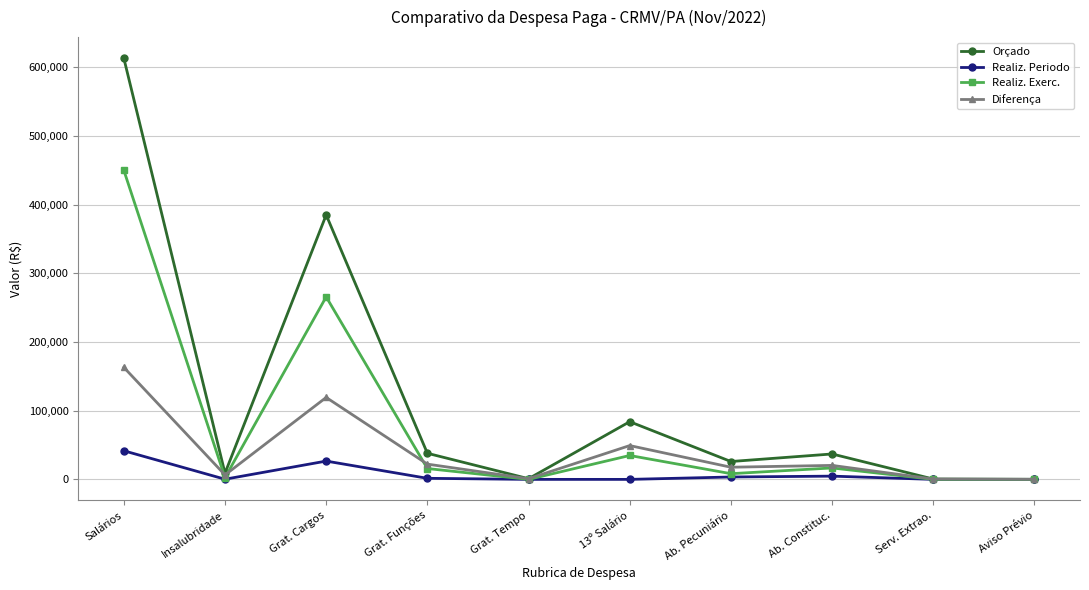

Rank the series by their average value, from lowest to highest.

Realiz. Periodo, Diferença, Realiz. Exerc., Orçado